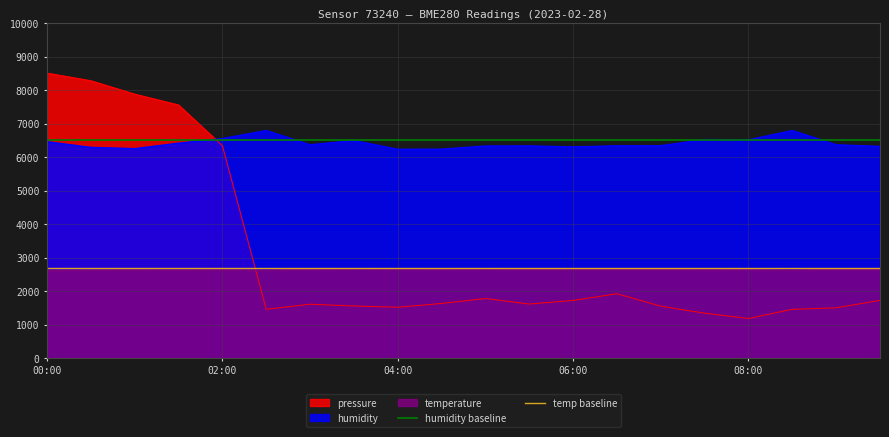

True or false: humidity baseline has a value of 6500 at 00:00.

True